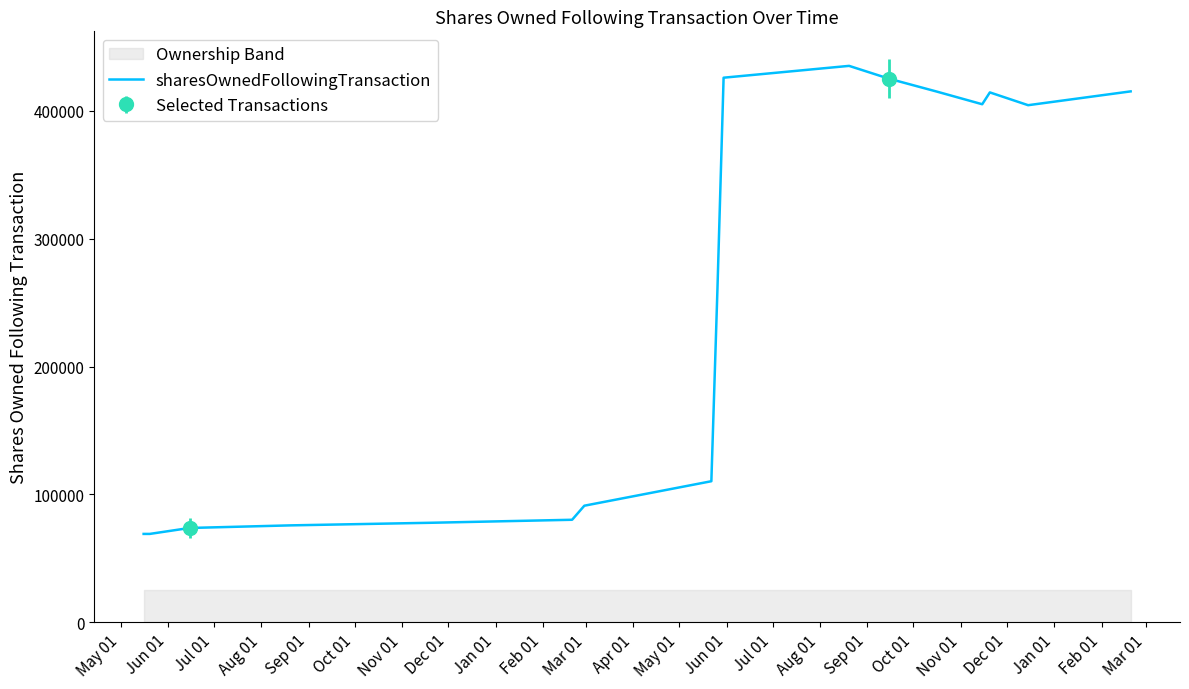

Does the chart display data point markers on the line(s)?

No